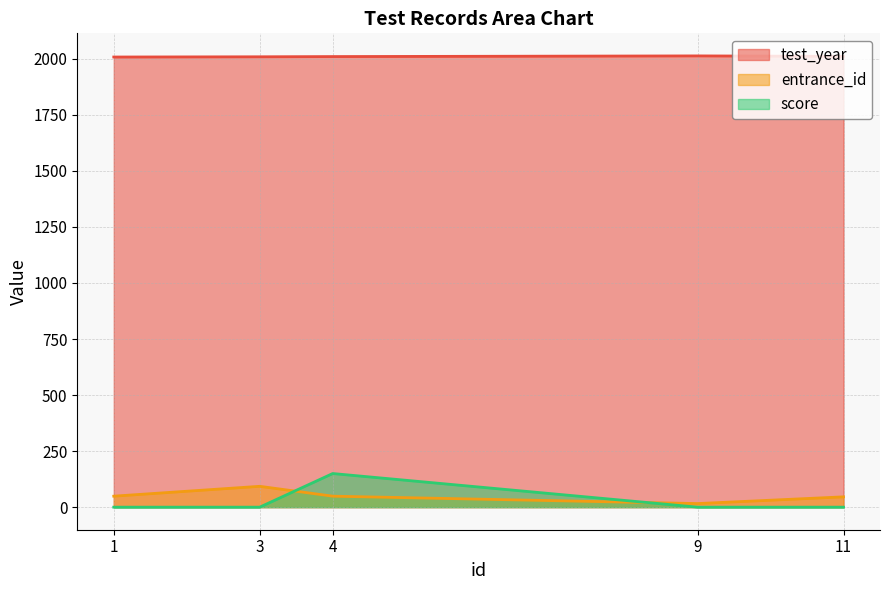

Which series has the largest total across all categories?

test_year